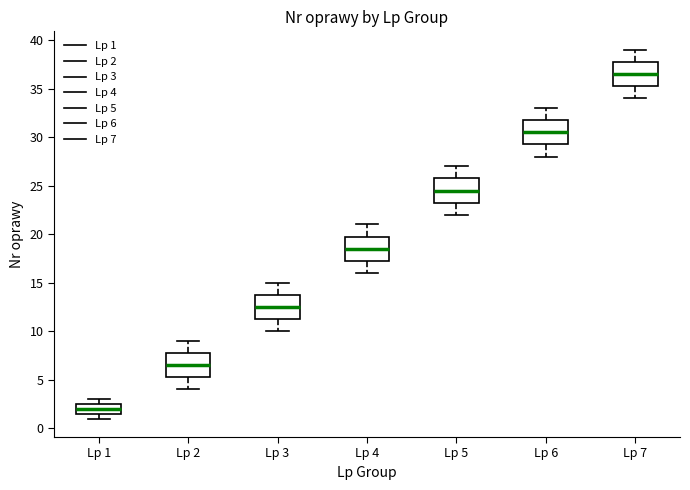

Reading left to right, read every box against the y-axis: the position of its median line, the range the box covers, and the ends of its whiskers. The values are not printed on the chart, so give them approximately, as read against the axis.

Lp 1: median 2.0, box 1.5 to 2.5, whiskers 1.0 to 3.0
Lp 2: median 6.5, box 5.5 to 8.0, whiskers 4.0 to 9.0
Lp 3: median 12.5, box 11.5 to 14.0, whiskers 10.0 to 15.0
Lp 4: median 18.5, box 17.5 to 20.0, whiskers 16.0 to 21.0
Lp 5: median 24.5, box 23.5 to 26.0, whiskers 22.0 to 27.0
Lp 6: median 30.5, box 29.5 to 32.0, whiskers 28.0 to 33.0
Lp 7: median 36.5, box 35.5 to 38.0, whiskers 34.0 to 39.0